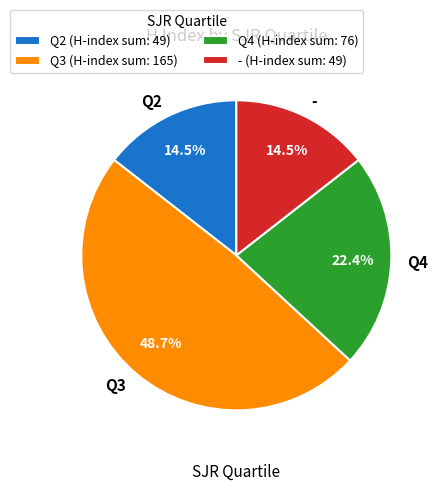

Does - account for over 50% of the chart?

No